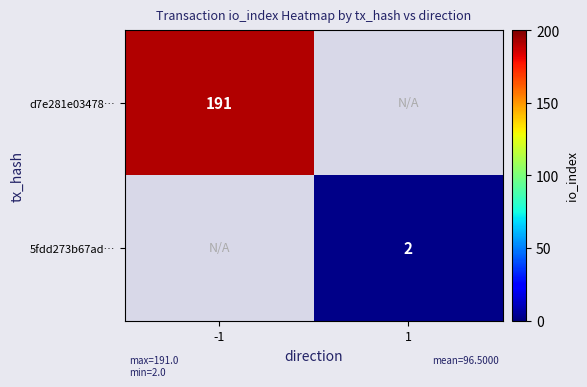

True or false: 5fdd273b67ad… has a value of 2 at 1.

True